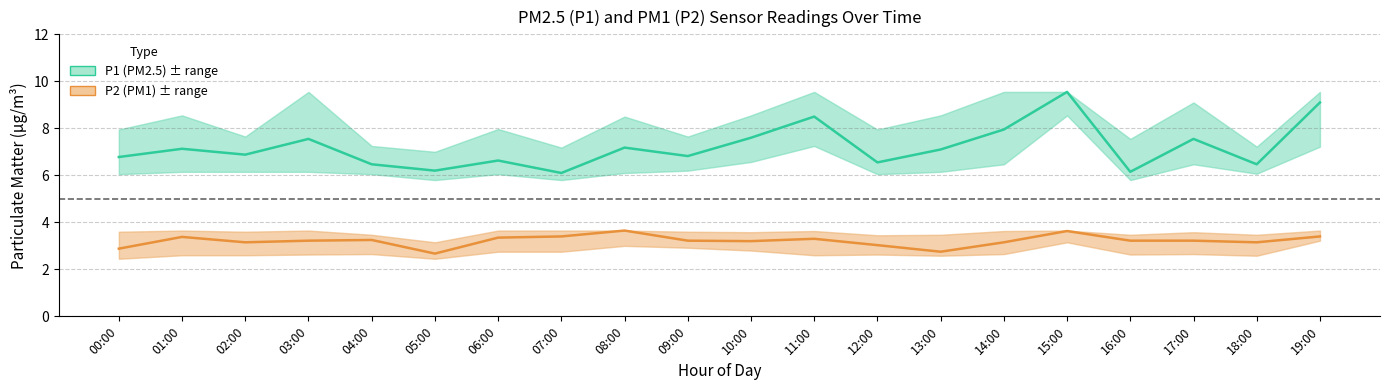

At which category is the sum across all series the highest?

15:00